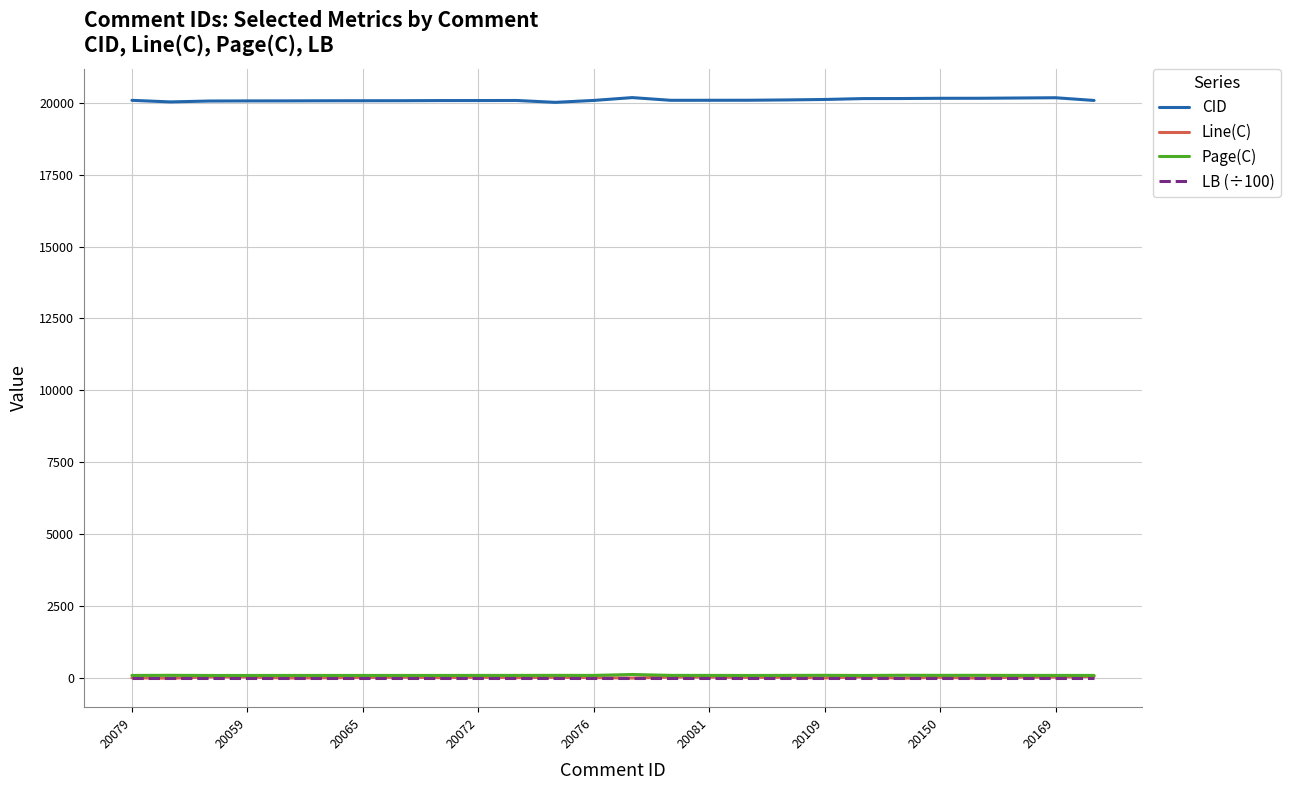

True or false: Line(C) and CID cross at least once.

False